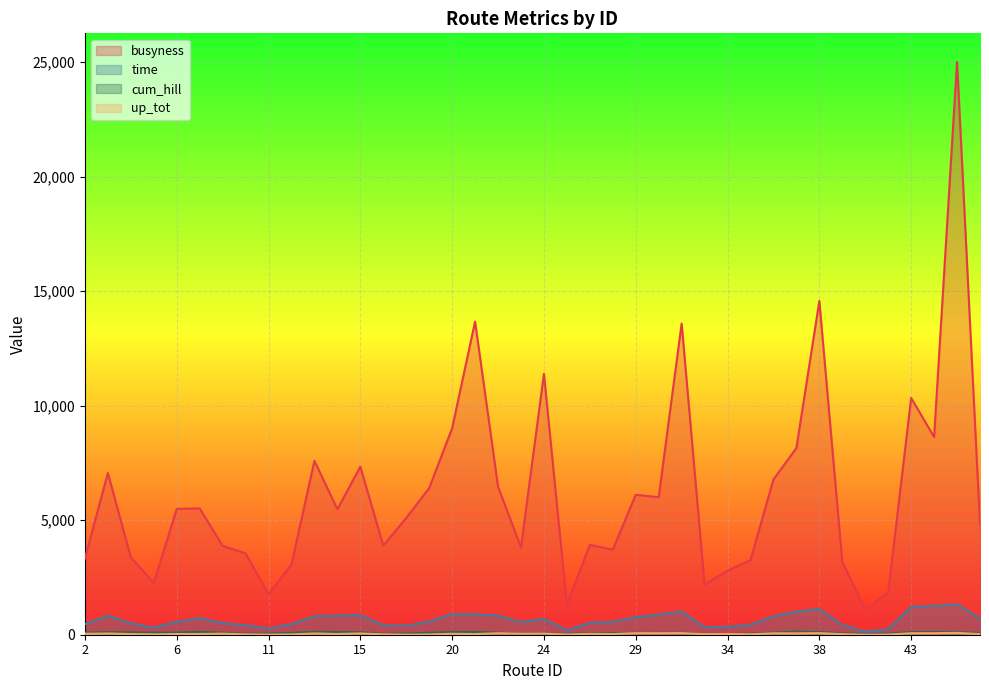

True or false: busyness has a value of 14570 at 38.

True